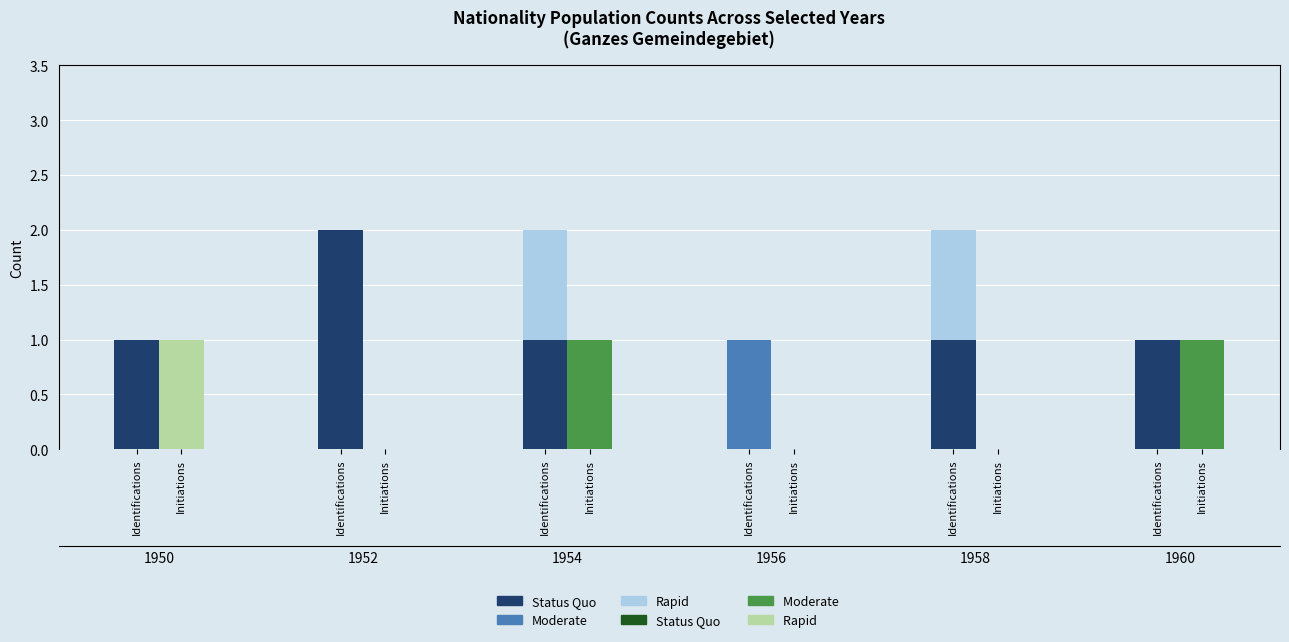

Is it true that Status Quo (Initiations) equals 0 at Identifications?

True